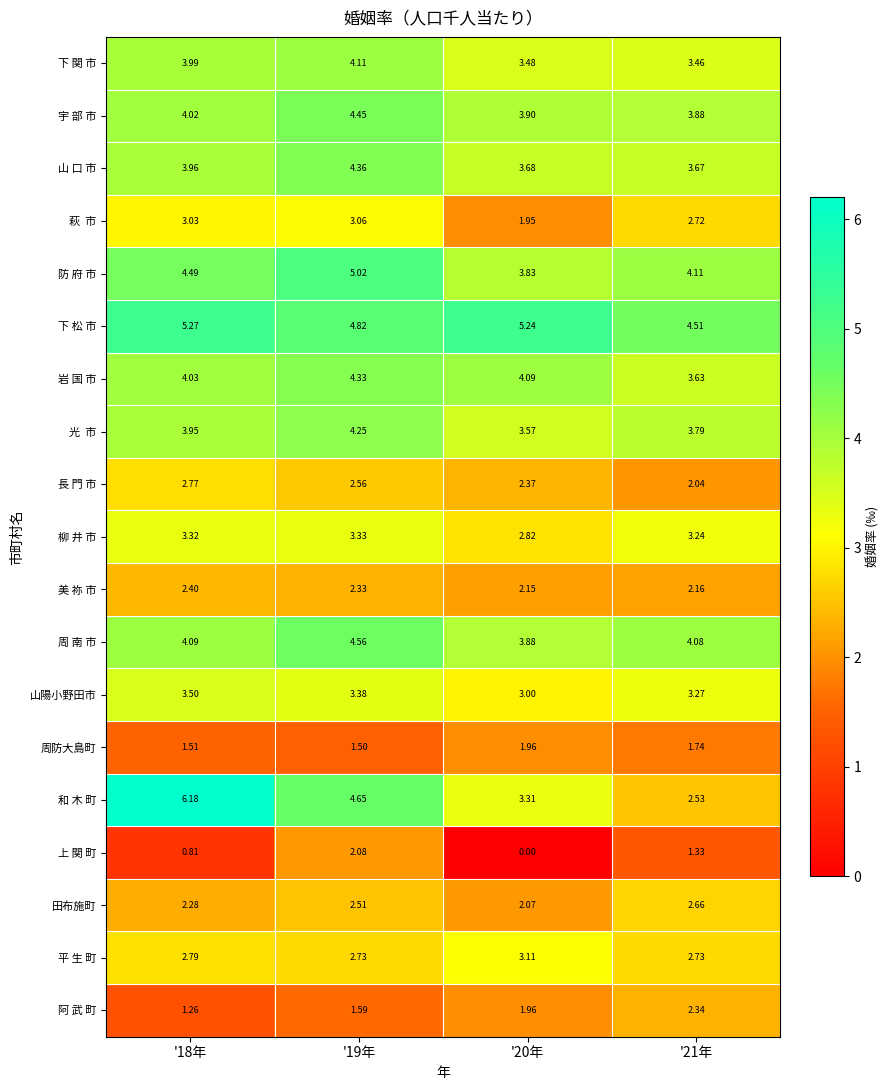

Which series has the largest total across all categories?

下 松 市